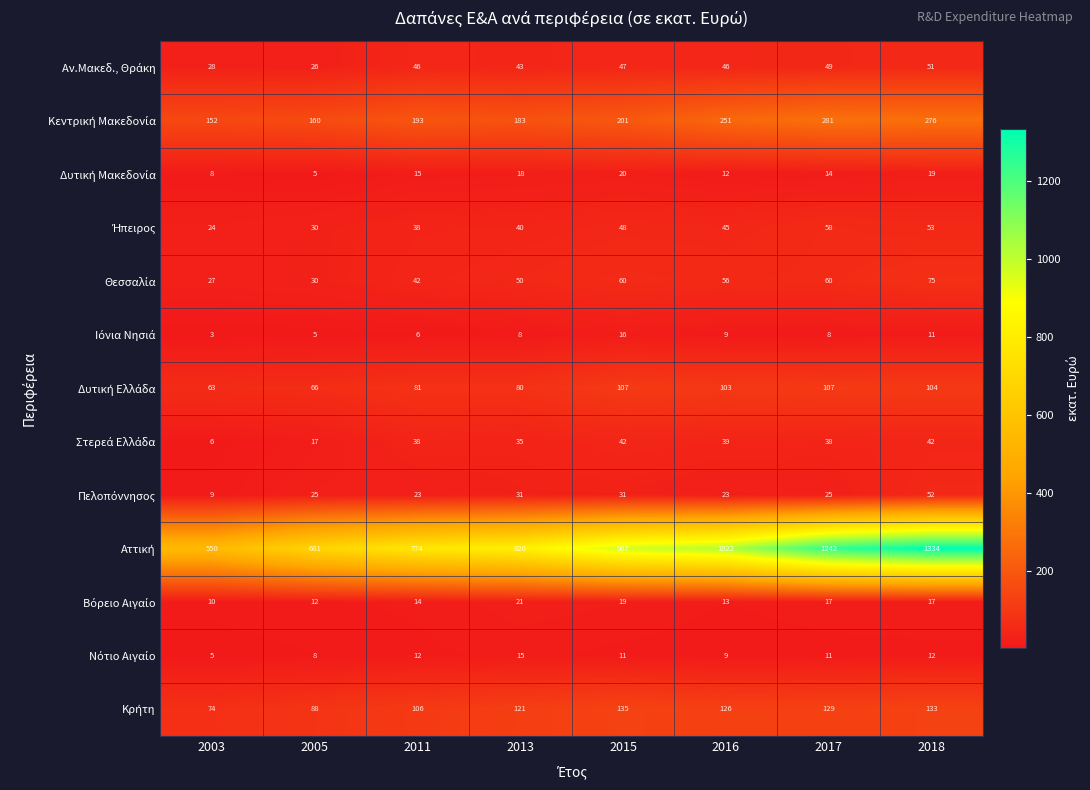

What is the total value across all series at 2015?

1704